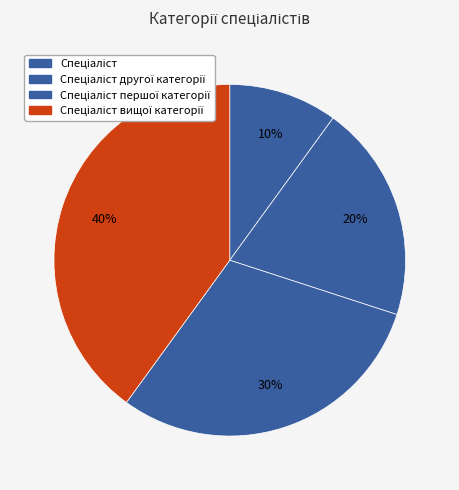

To the nearest percent, what is the difference between the largest and smallest slice percentages?

30%